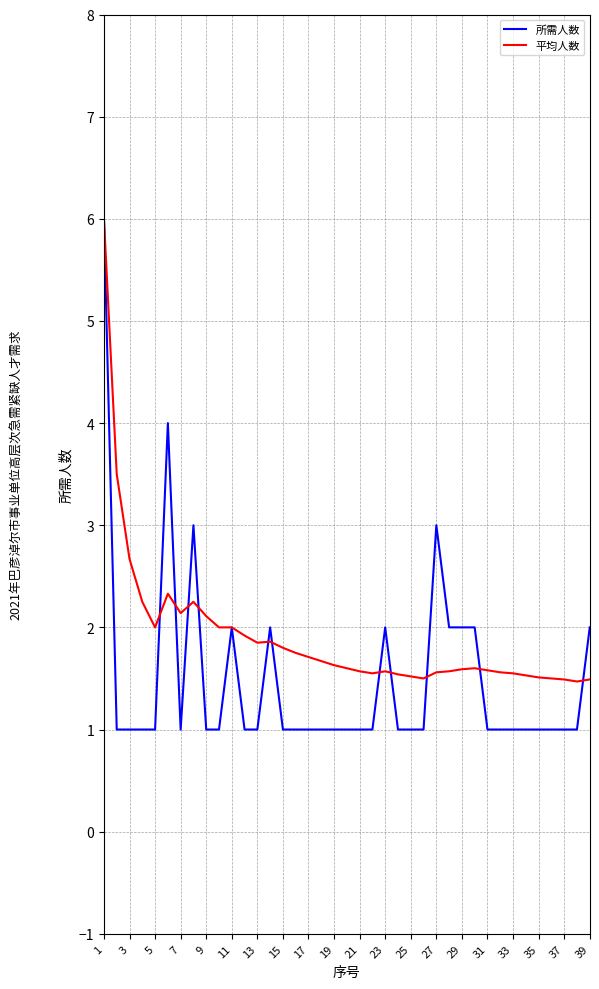

Which series has the largest total across all categories?

平均人数